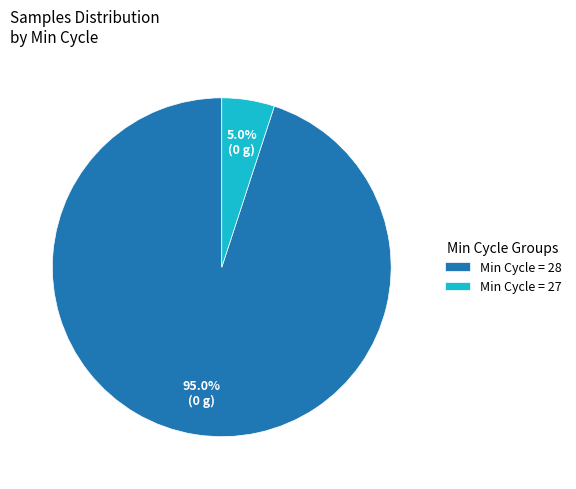

Which has a higher value, Min Cycle = 27 or Min Cycle = 28?

Min Cycle = 28